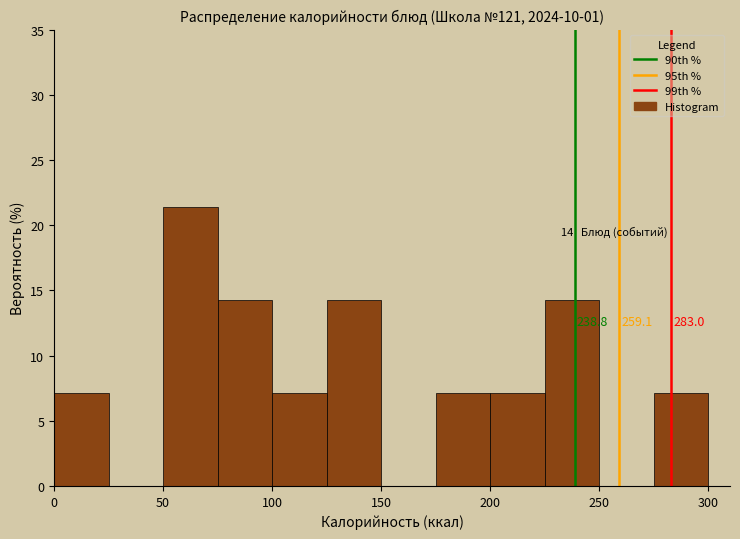

Which range on the x-axis has the tallest bar?

50 to 75